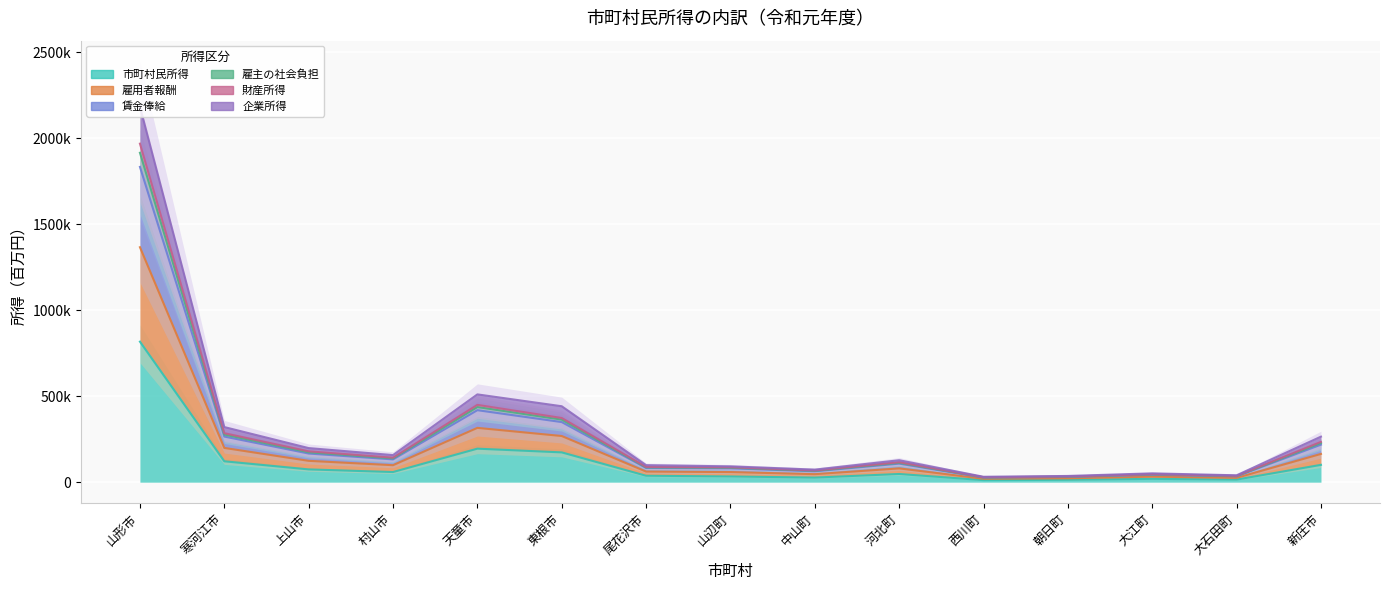

Reading left to right, list all the values displayed in this chart.

市町村民所得: 山形市=817106	寒河江市=121320	上山市=74094	村山市=58800	天童市=194746	東根市=173122	尾花沢市=37249	山辺町=33154	中山町=26569	河北町=47470	西川町=11575	朝日町=13497	大江町=19140	大石田町=14805	新庄市=100482
雇用者報酬: 山形市=1968769	寒河江市=284626	上山市=179259	村山市=142198	天童市=449536	東根市=373146	尾花沢市=88507	山辺町=86541	中山町=68008	河北町=115721	西川町=28630	朝日町=32573	大江町=46123	大石田町=36410	新庄市=234158
賃金俸給: 山形市=1915782	寒河江市=276808	上山市=173880	村山市=138313	天童市=436666	東根市=363604	尾花沢市=85903	山辺町=84212	中山町=66131	河北町=112526	西川町=27835	朝日町=31575	大江町=44881	大石田町=35336	新庄市=227714
雇主の社会負担: 山形市=1833605	寒河江市=265178	上山市=166416	村山市=132366	天童市=418571	東根市=349357	尾花沢市=82264	山辺町=80393	中山町=63172	河北町=107660	西川町=26619	朝日町=30223	大江町=42956	大石田町=33800	新庄市=218198
財産所得: 山形市=1366444	寒河江市=199064	上山市=123987	村山市=98557	天童市=315706	東根市=268363	尾花沢市=61576	山辺町=58683	中山町=46350	河北町=79998	西川町=19705	朝日町=22536	大江町=32011	大石田町=25070	新庄市=164098
企業所得: 山形市=2183550	寒河江市=320383	上山市=198081	村山市=157356	天童市=510452	東根市=441484	尾花沢市=98826	山辺町=91837	中山町=72919	河北町=127468	西川町=31280	朝日町=36033	大江町=51150	大石田町=39876	新庄市=264580